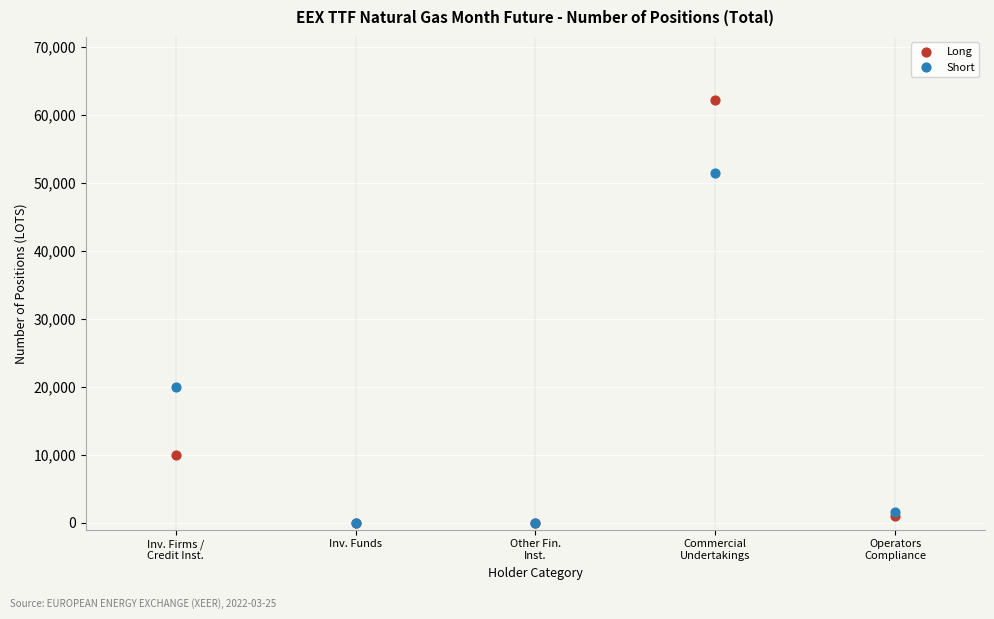

In the Long series, what Y value is closest to 31064?

9979